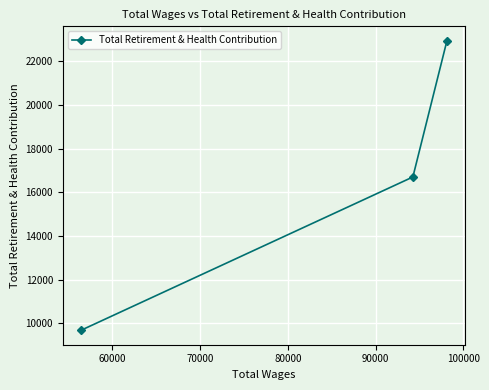

What is the maximum value shown in the chart?

22939